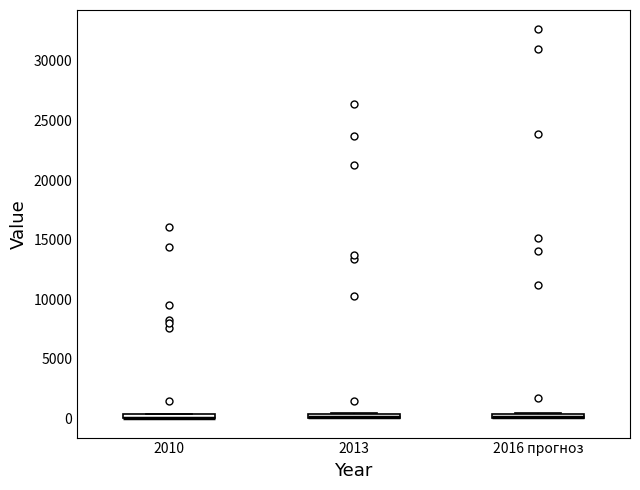

Where is the lower edge of the box for 2013 on the y-axis? The values are not printed on the chart, so give them approximately, as read against the axis.

0